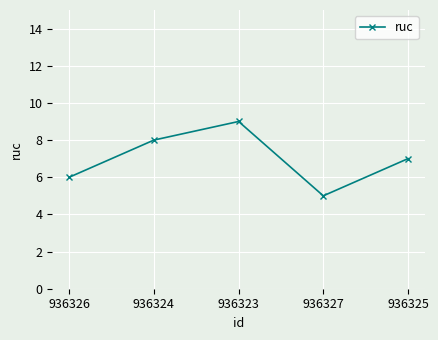

What position from the right is 936325?

1